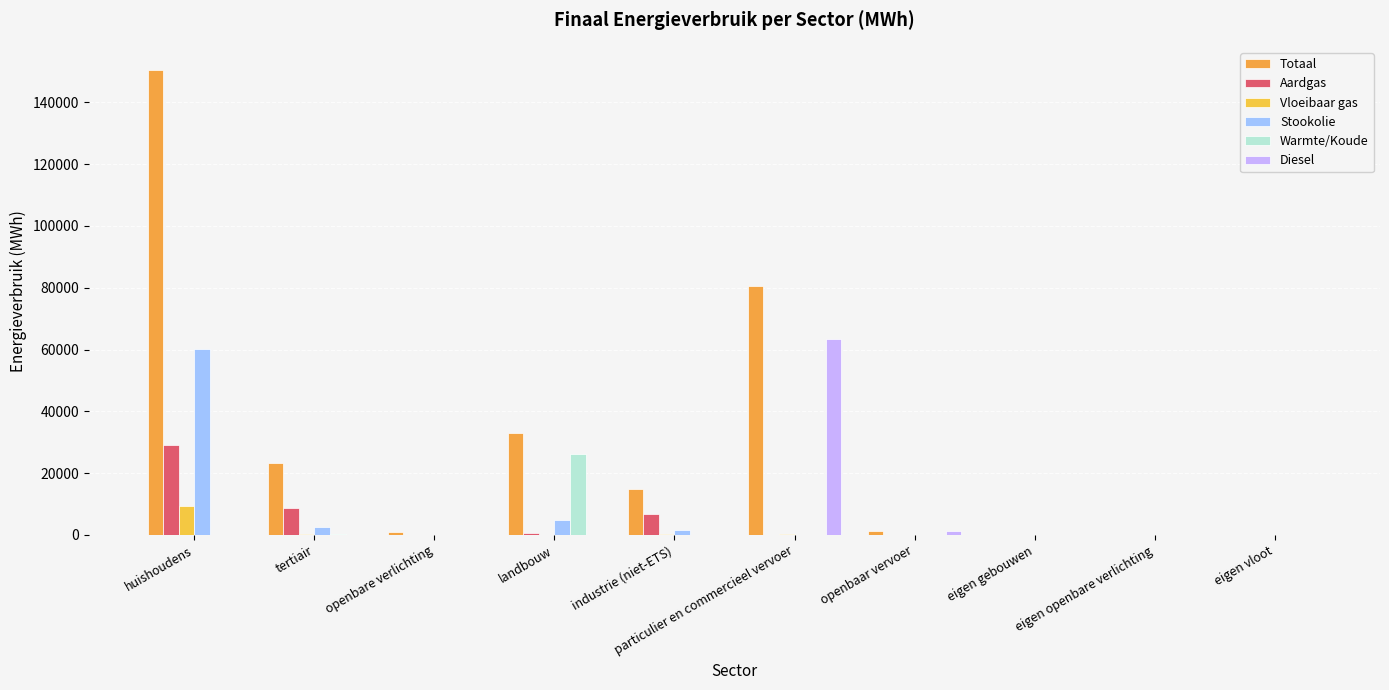

What is the spread (max minus min) of values at landbouw?

32938.9